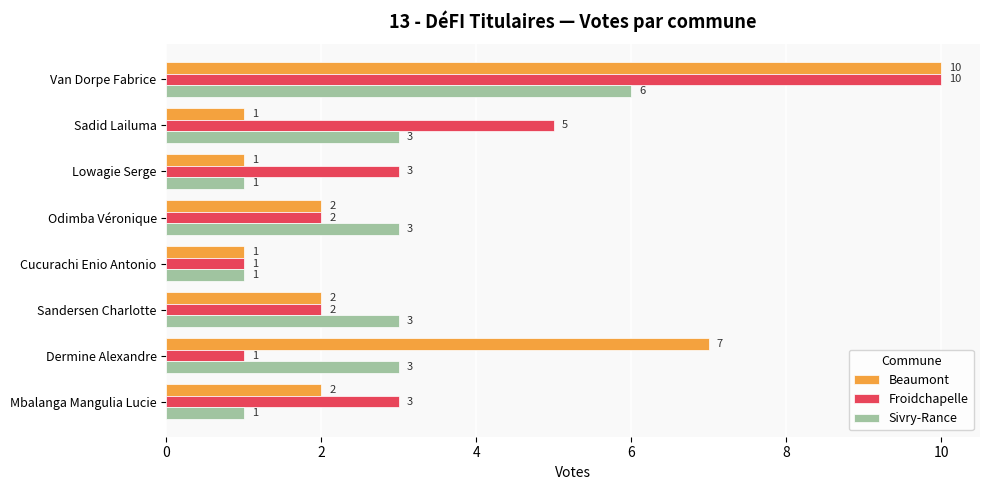

What is the approximate value of Froidchapelle at Van Dorpe Fabrice?

10